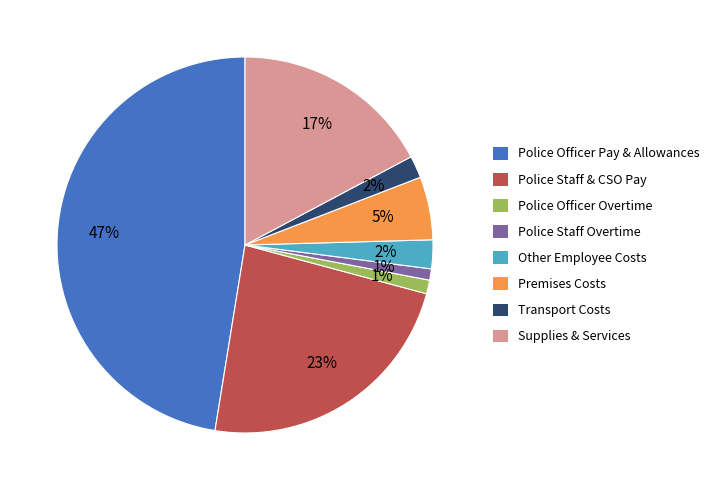

How many slices are in this pie chart?

8